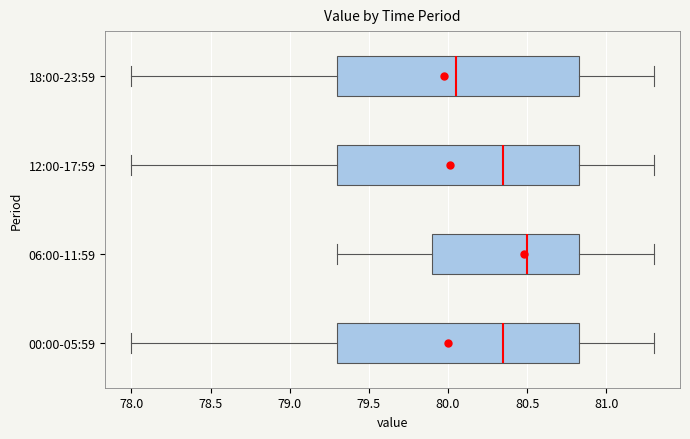

Reading bottom to top, read every box against the x-axis: the position of its median line, the range the box covers, and the ends of its whiskers. The values are not printed on the chart, so give them approximately, as read against the axis.

00:00-05:59: median 80.35, box 79.30 to 80.85, whiskers 78.00 to 81.30
06:00-11:59: median 80.50, box 79.90 to 80.85, whiskers 79.30 to 81.30
12:00-17:59: median 80.35, box 79.30 to 80.85, whiskers 78.00 to 81.30
18:00-23:59: median 80.05, box 79.30 to 80.85, whiskers 78.00 to 81.30